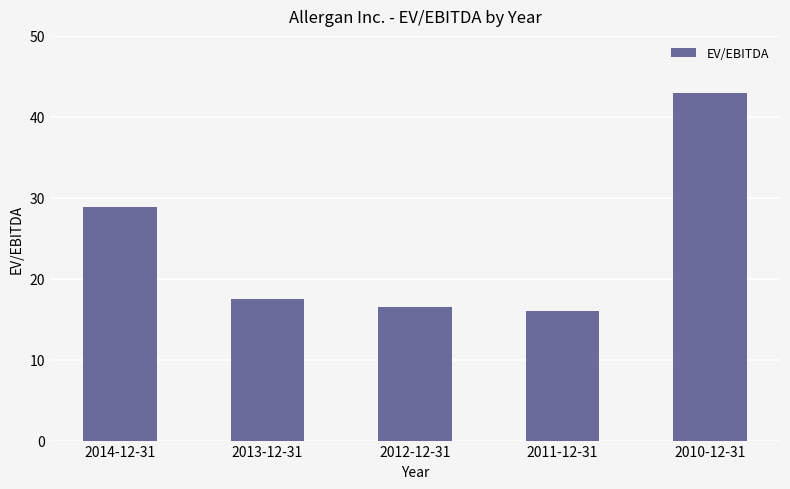

How many bars are there in total?

5